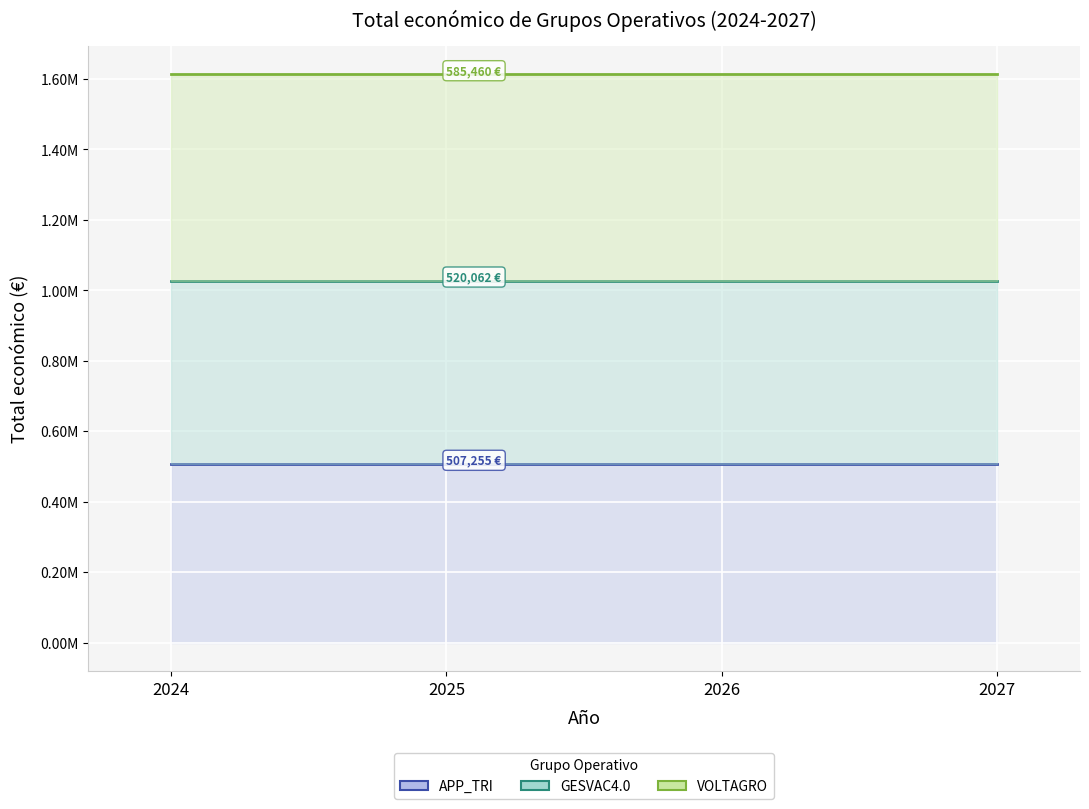

What is the difference between the highest and lowest values at 2024?

1105522